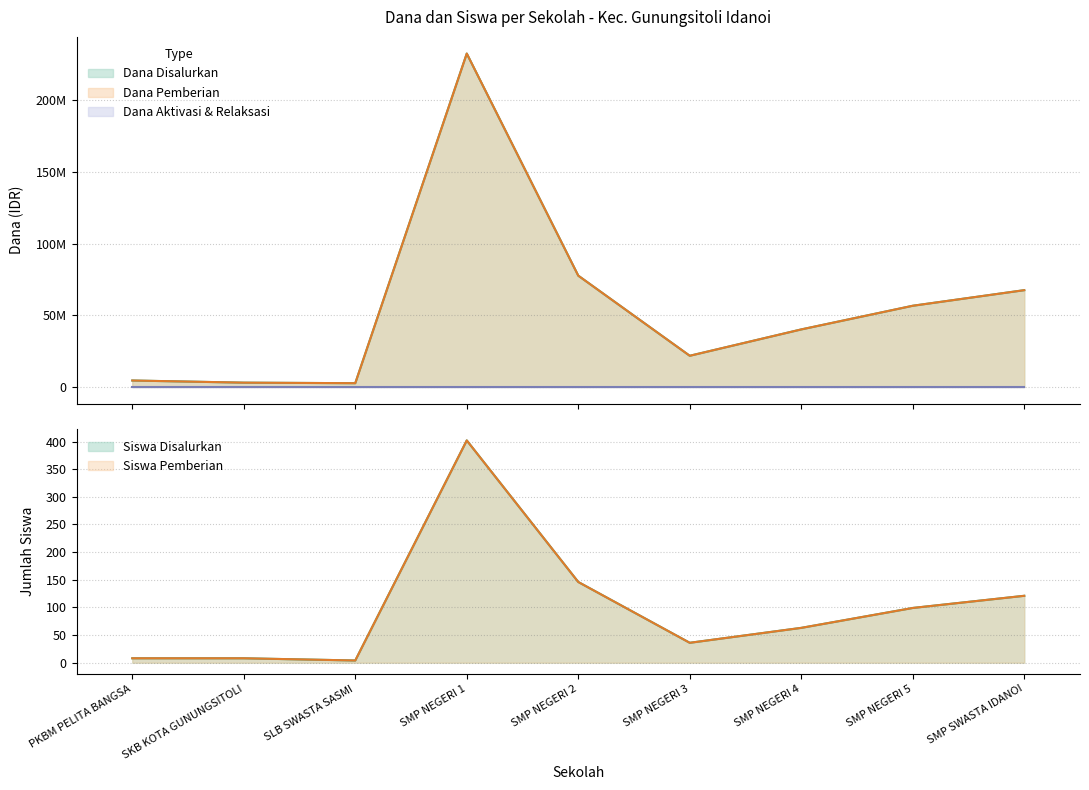

Which series changed the most between SMP NEGERI 4 and SMP NEGERI 5?

Dana Disalurkan